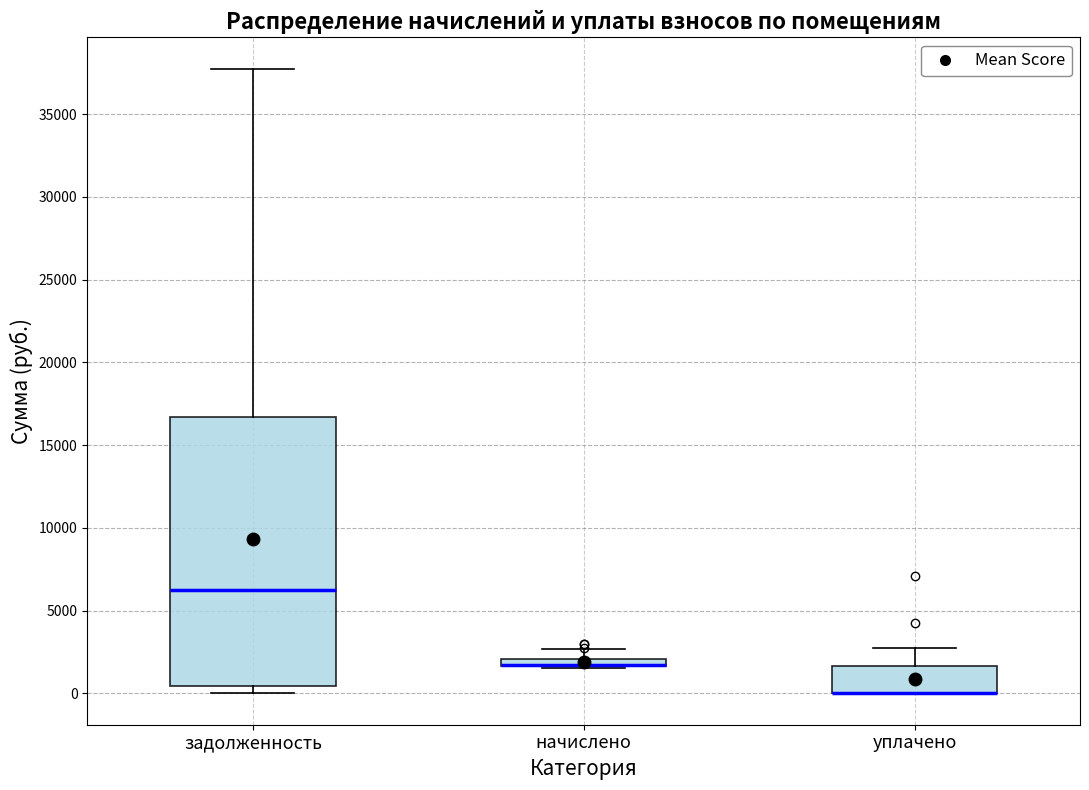

Comparing the boxes themselves (not the whiskers), which one is the tallest?

задолженность